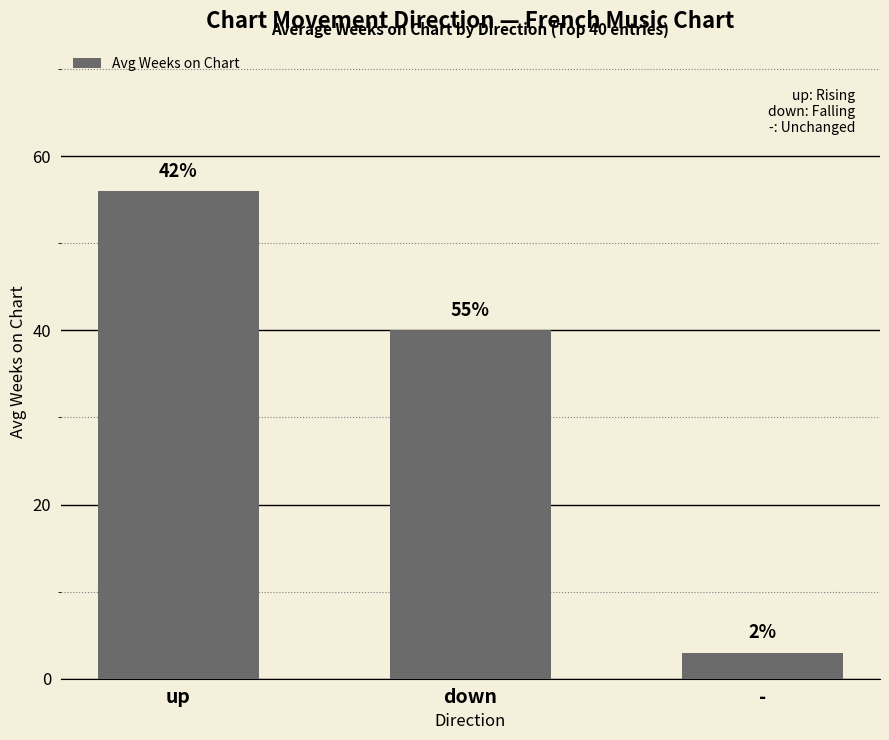

Where does the data first go above 40?

up